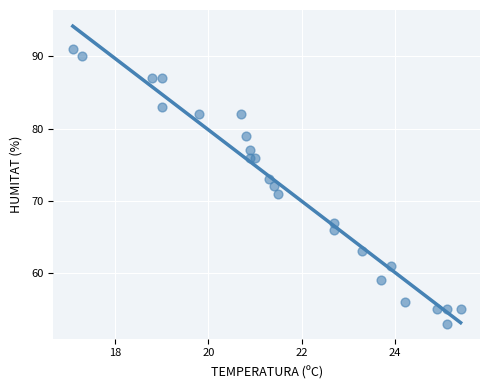

What is the range of Y values (max minus min)?

38